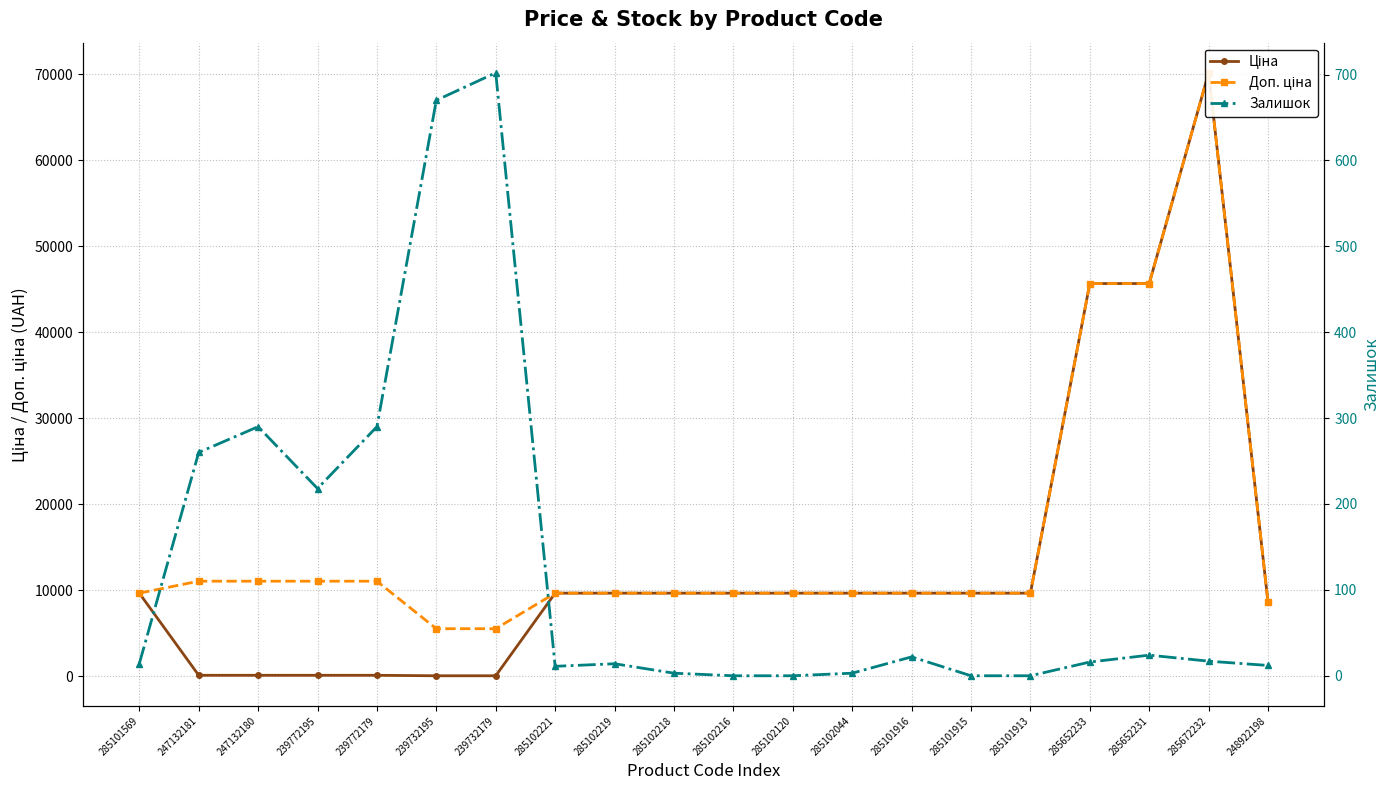

Which series changed the most between 285101569 and 239732195?

Ціна